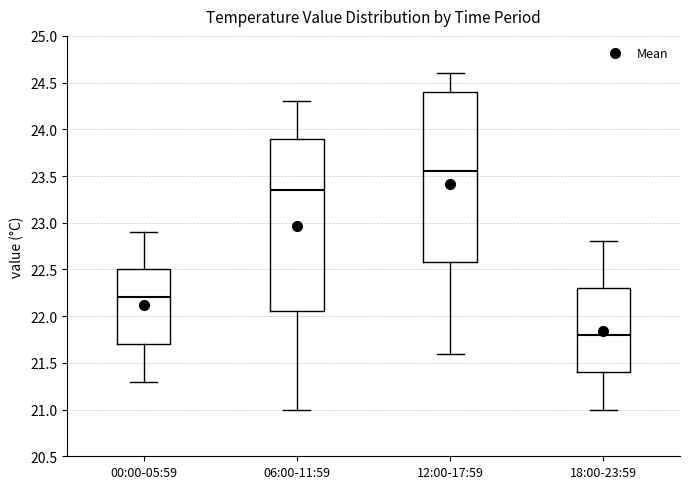

Which box has the lowest median line?

18:00-23:59